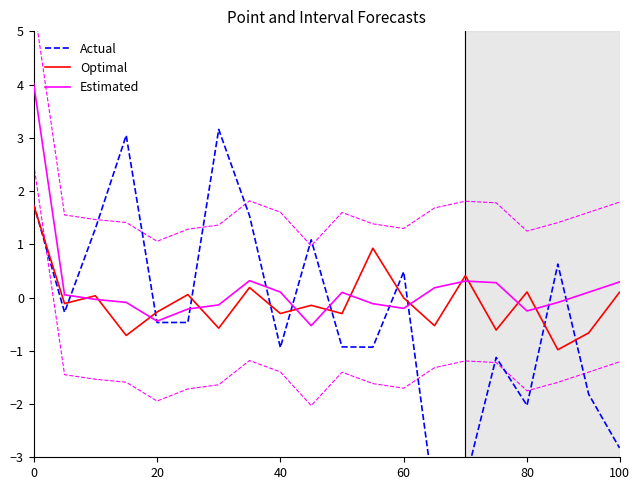

Which has a higher value, 80 or 20?

20